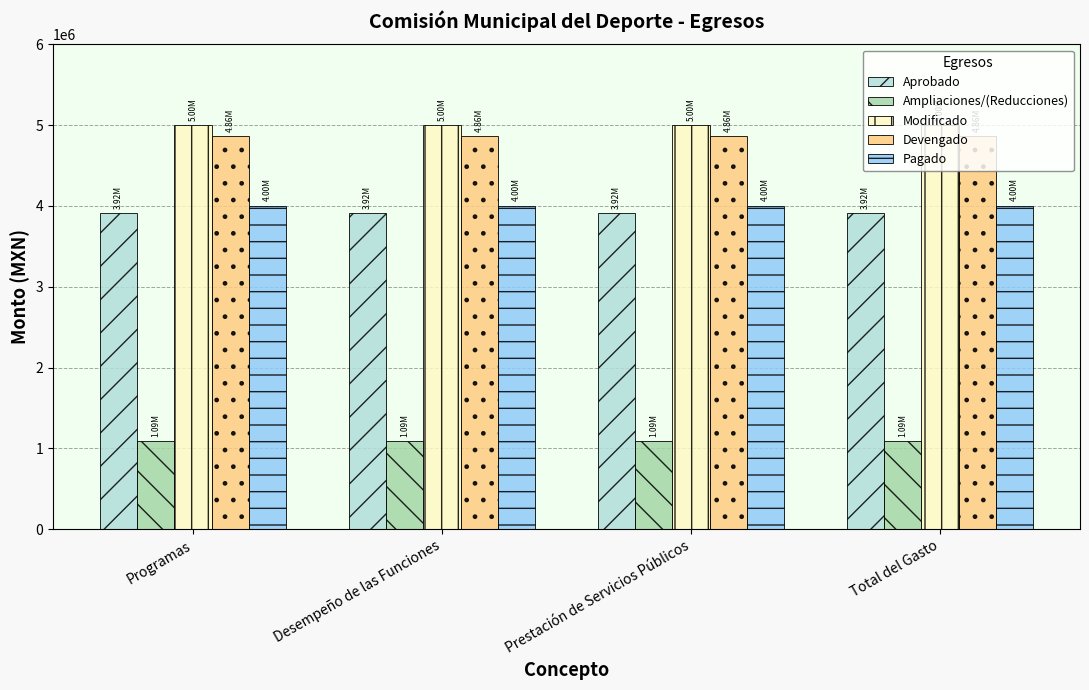

What is the total value across all series at Total del Gasto?

18872948.8